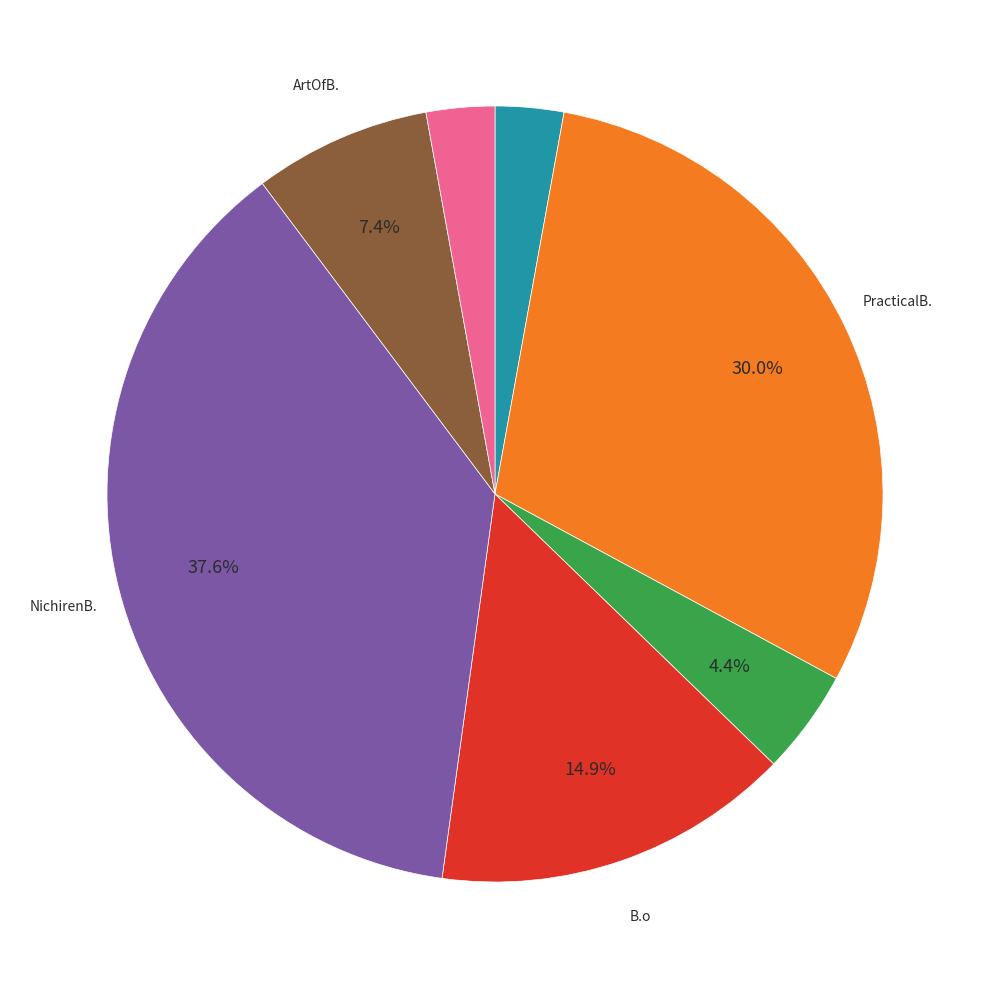

How many slices are in this pie chart?

7